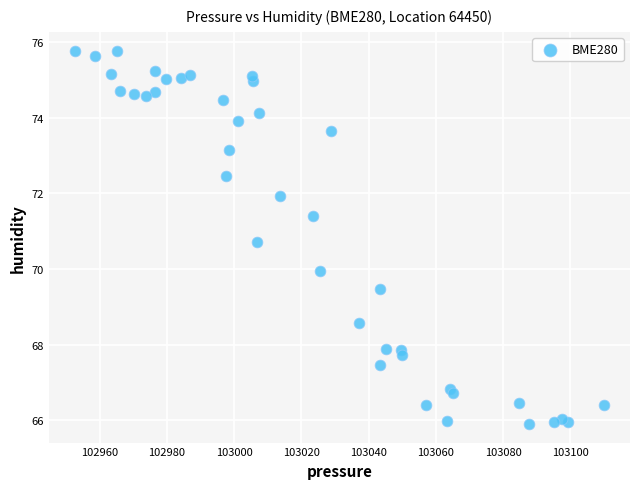

What is the range of Y values (max minus min)?

9.9